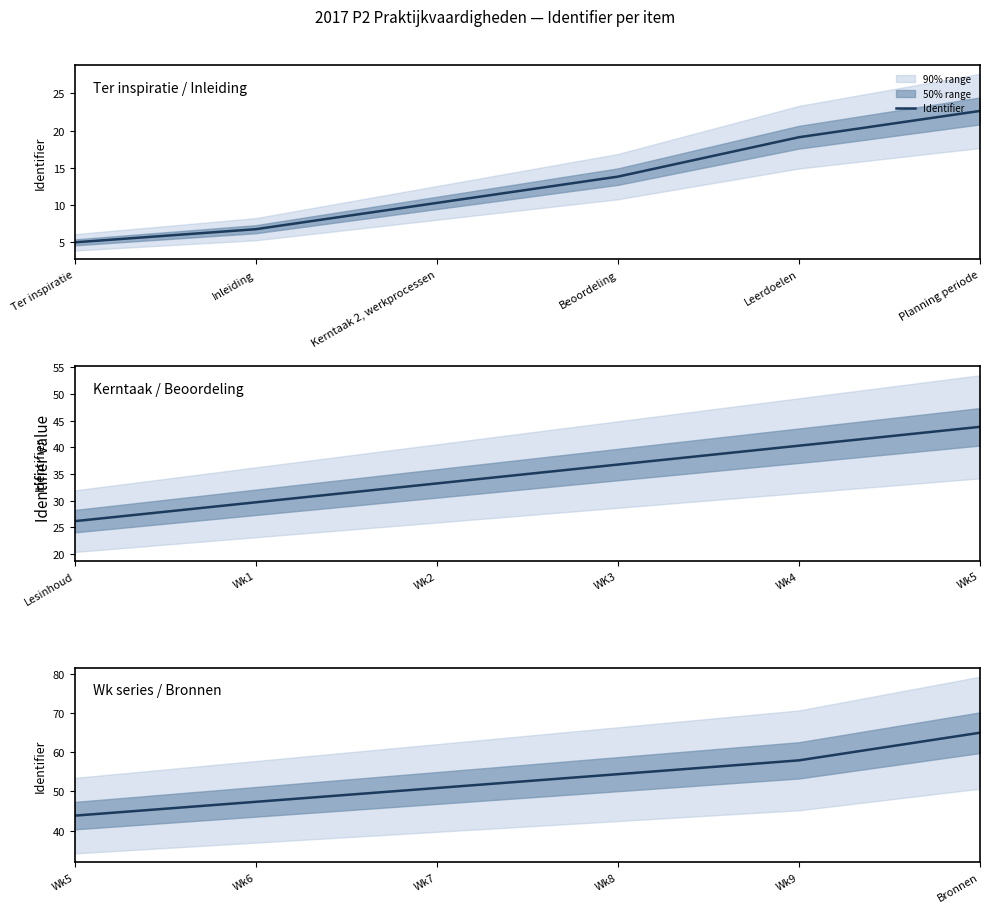

Rank the categories by value from lowest to highest.

Wk5, Wk6, Wk7, Wk8, Wk9, Bronnen